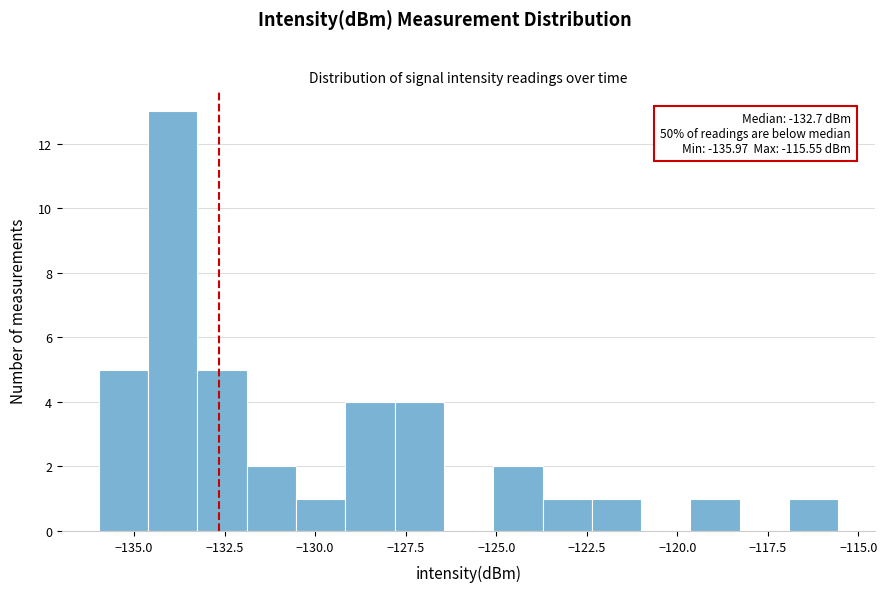

Read against the x-axis, roughly where is the centre of the tallest bar?

-134.0